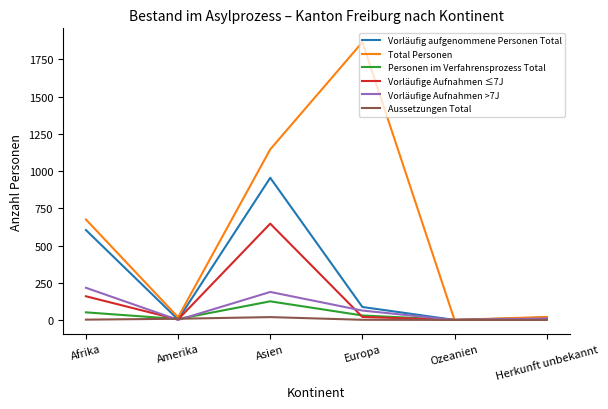

What is the maximum value for Total Personen?

1866